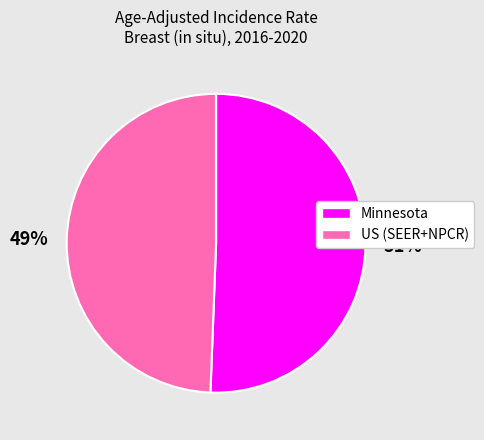

Which slice represents more than half of the pie?

Minnesota